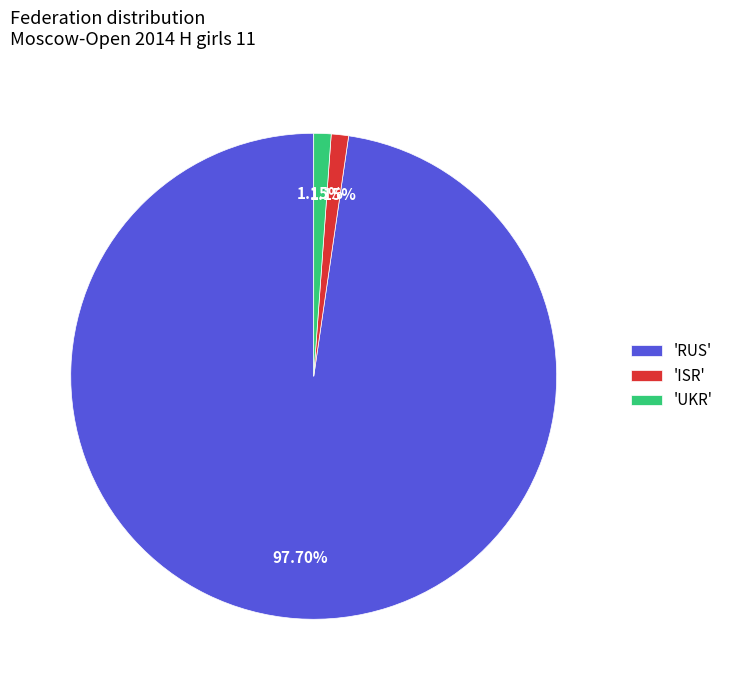

Is there any slice that represents more than half of the pie?

Yes